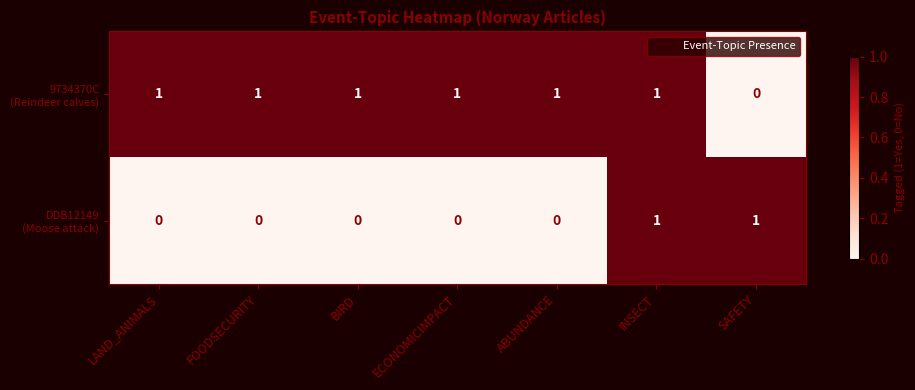

At which category is the sum across all series the highest?

INSECT